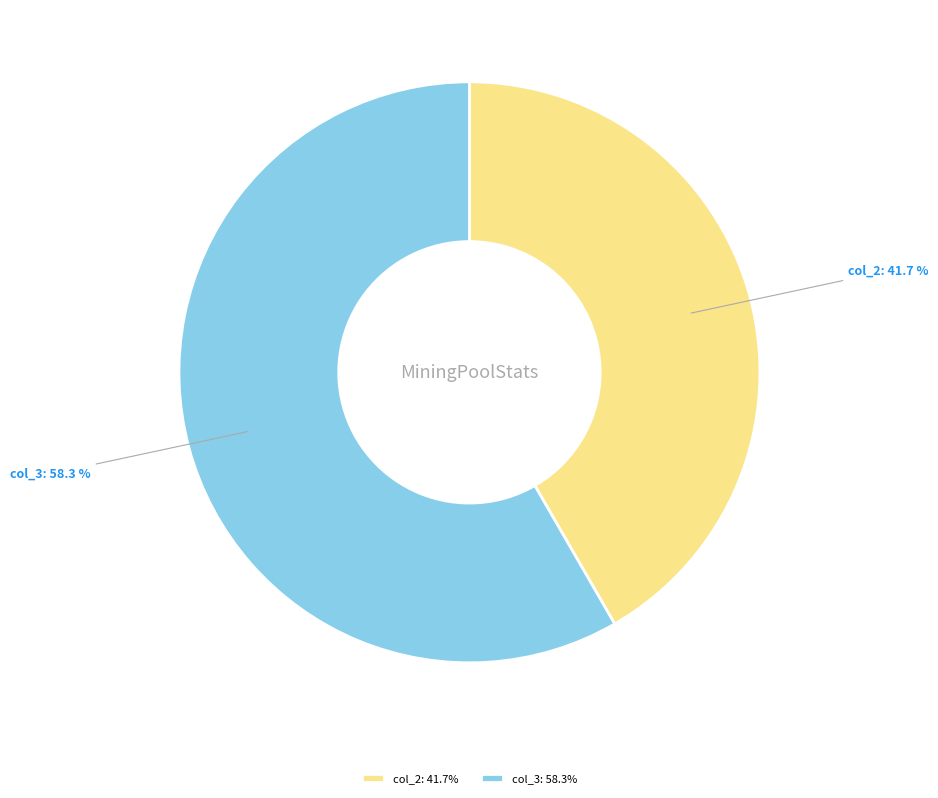

Between col_3 and col_2, which is larger?

col_3